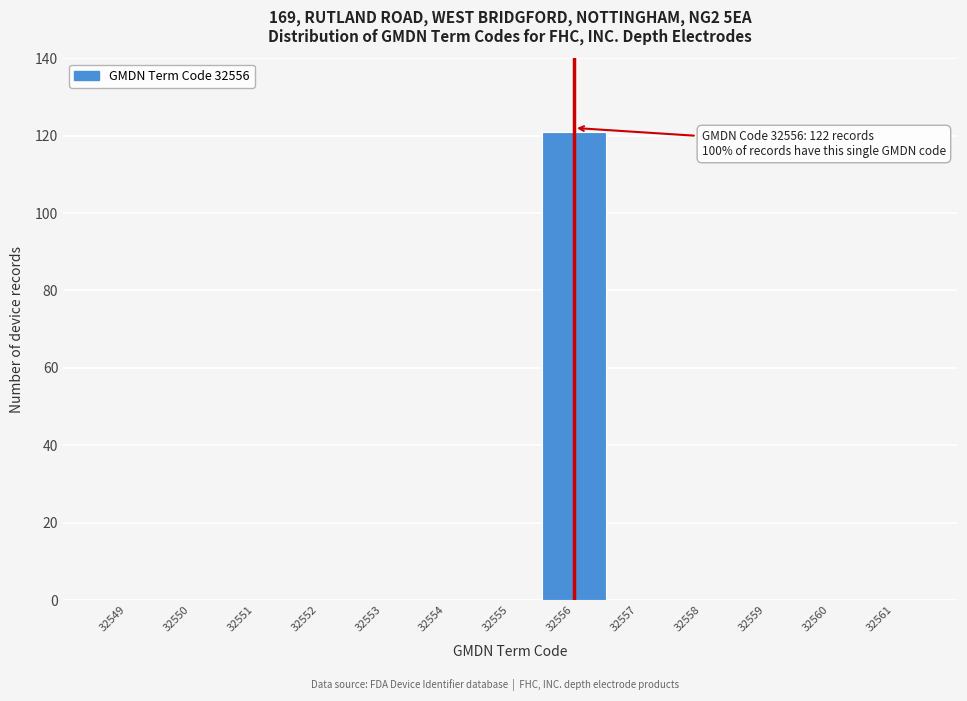

Which range on the x-axis has the tallest bar?

32555.5 to 32556.5